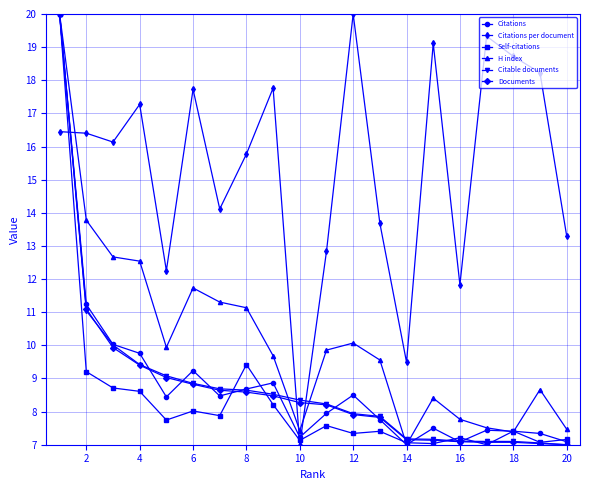

True or false: Documents and Citations per document cross at least once.

True